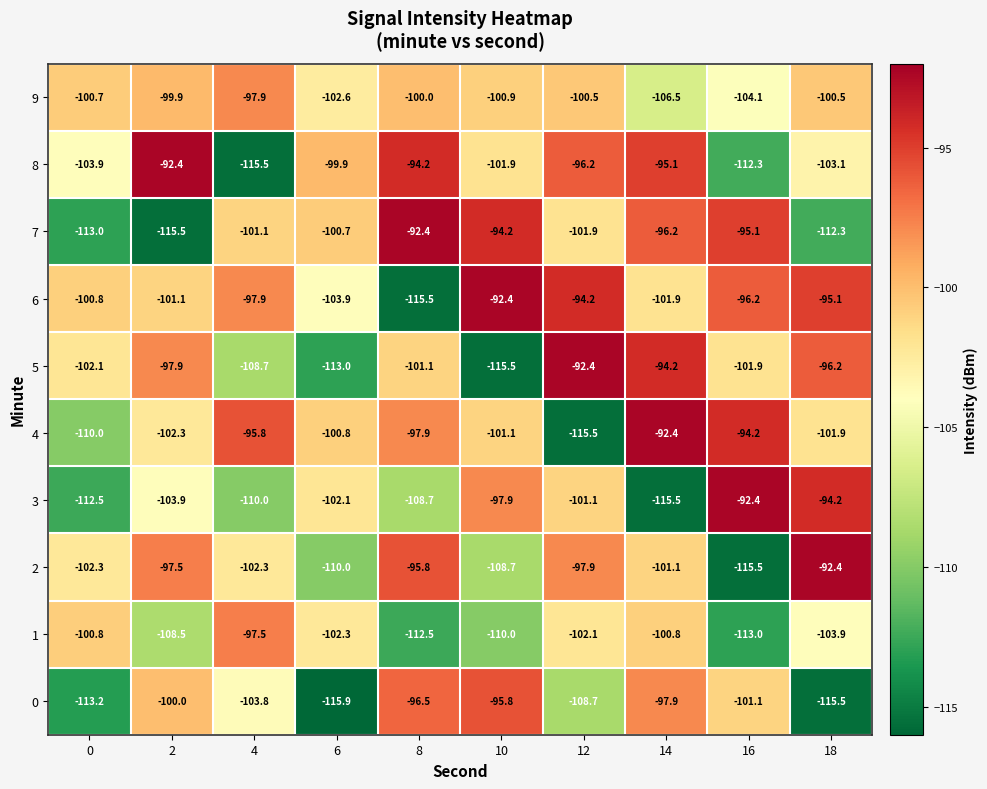

How many categories are shown in the chart?

10